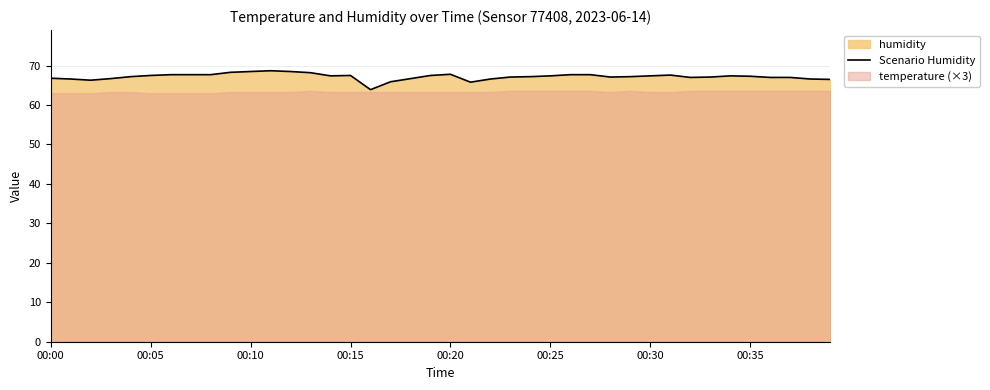

Count the number of categories in the chart.

40